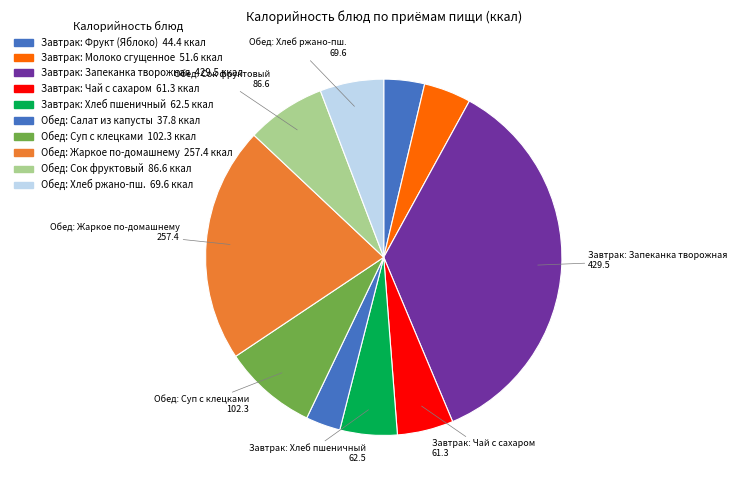

How many slices are in this pie chart?

10